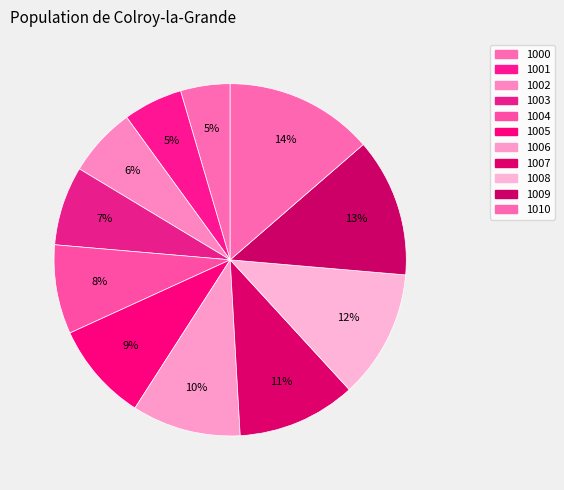

To the nearest percent, what percentage of the pie is 1009?

13%